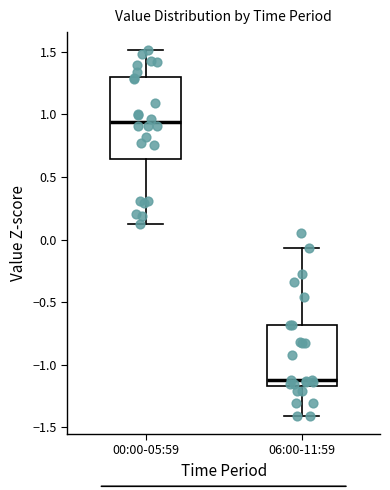

Reading left to right, read every box against the y-axis: the position of its median line, the range the box covers, and the ends of its whiskers. The values are not printed on the chart, so give them approximately, as read against the axis.

00:00-05:59: median 0.95, box 0.65 to 1.30, whiskers 0.10 to 1.50
06:00-11:59: median -1.10, box -1.15 to -0.70, whiskers -1.40 to -0.05